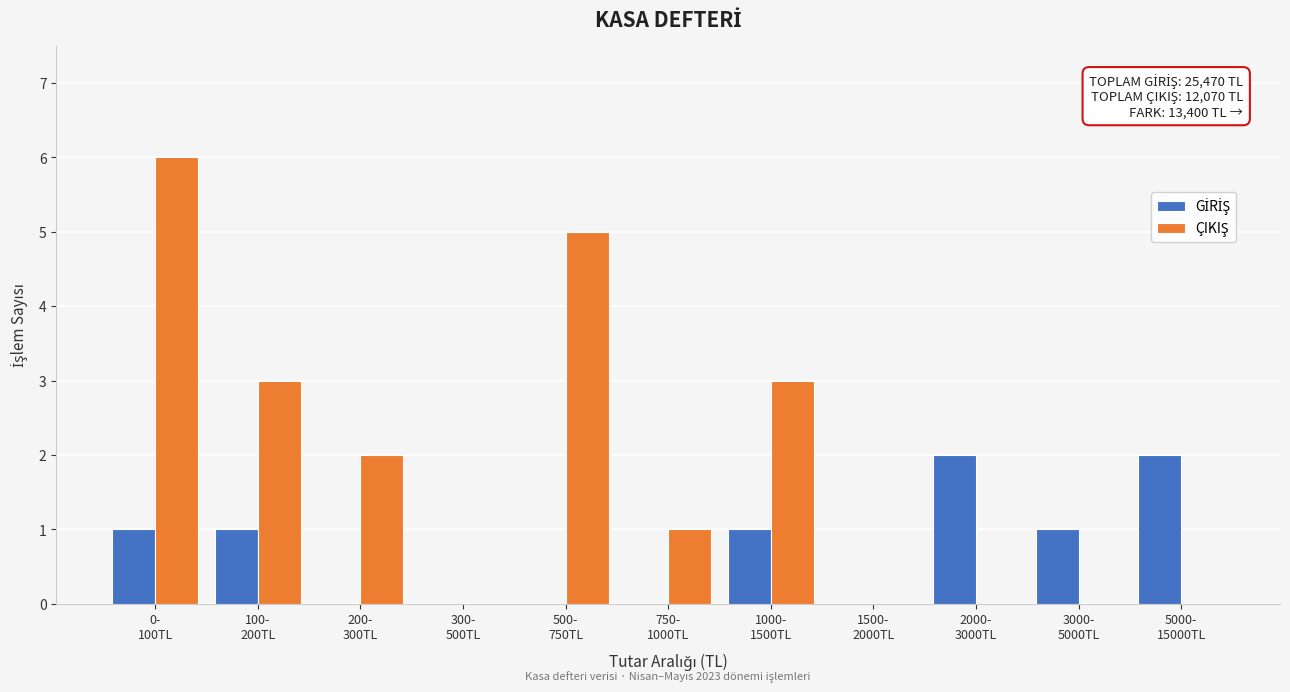

What is the greatest value displayed?

6